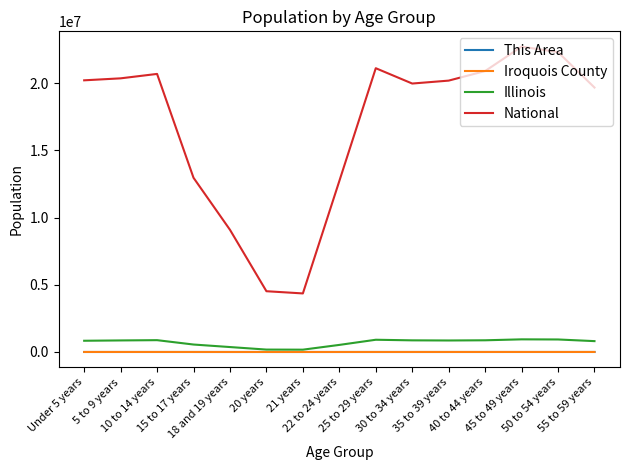

The value of Iroquois County at 5 to 9 years is 1890. True or false?

True